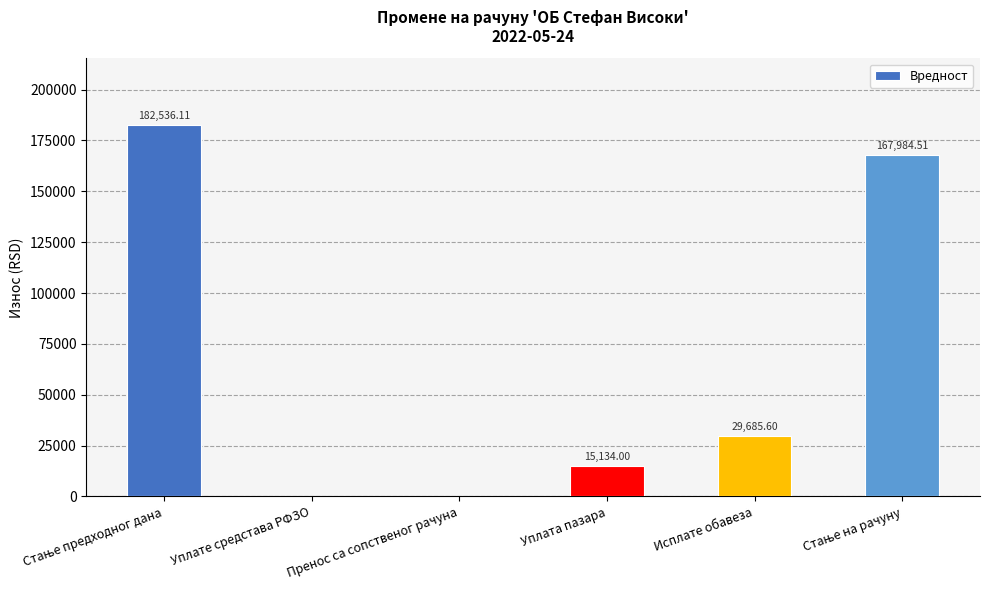

What is the average value?

65890.0